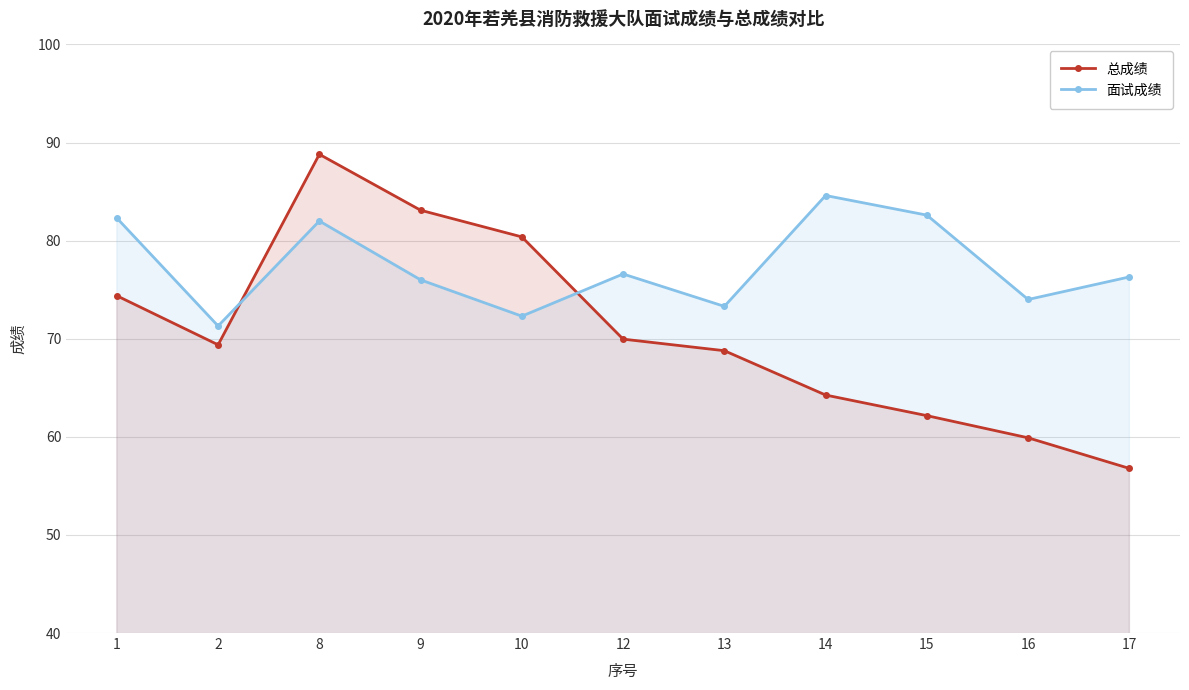

Rank the series at 10 from highest to lowest value.

总成绩, 面试成绩